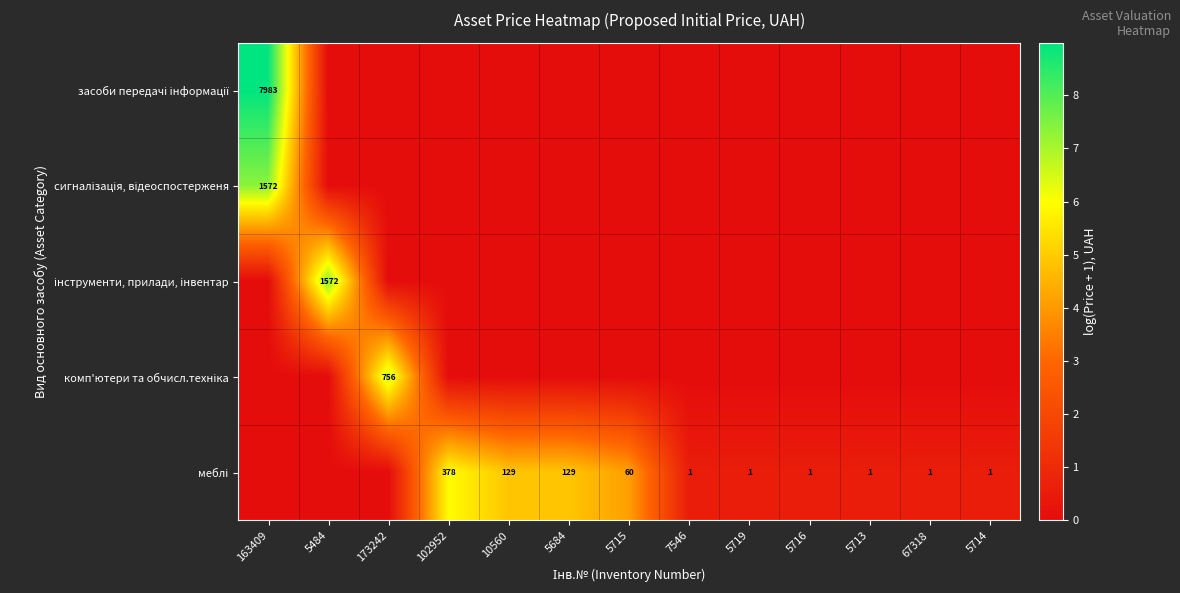

What is the difference between the maximum and minimum values in the меблі series?

5.9